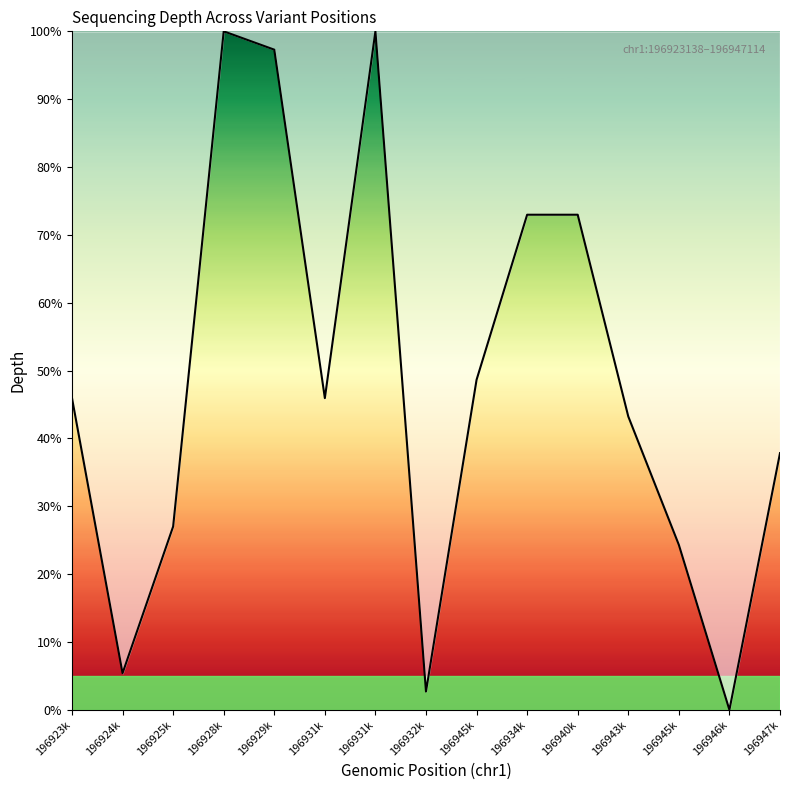

Which has a higher value, 196940k or 196945k?

196940k